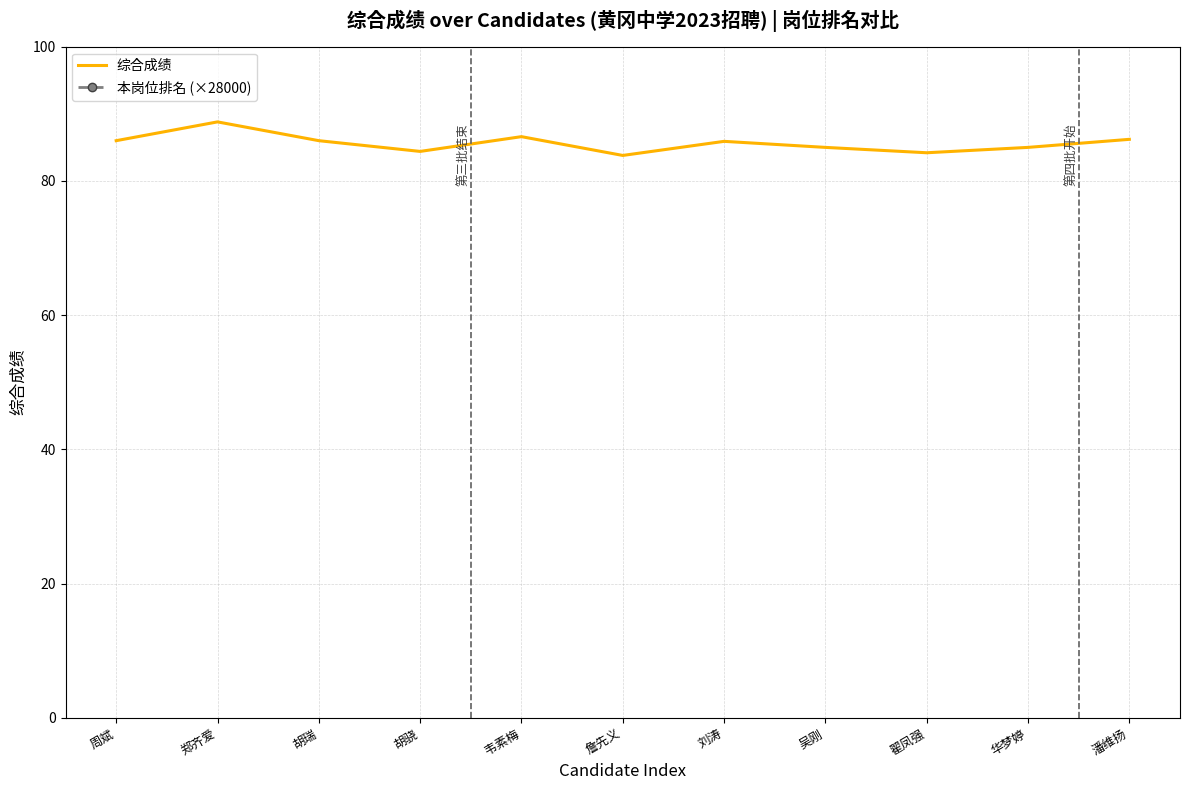

Reading left to right, list all the values displayed in this chart.

综合成绩: 周斌=86.0	郑齐爱=88.8	胡瑞=86.0	胡骁=84.4	韦素梅=86.6	詹先义=83.8	刘涛=85.9	吴刚=85.0	翟凤强=84.2	华梦婷=85.0	潘维扬=86.2
本岗位排名 (×28000): 周斌=28000.0	郑齐爱=28000.0	胡瑞=56000.0	胡骁=84000.0	韦素梅=28000.0	詹先义=56000.0	刘涛=28000.0	吴刚=28000.0	翟凤强=56000.0	华梦婷=28000.0	潘维扬=28000.0